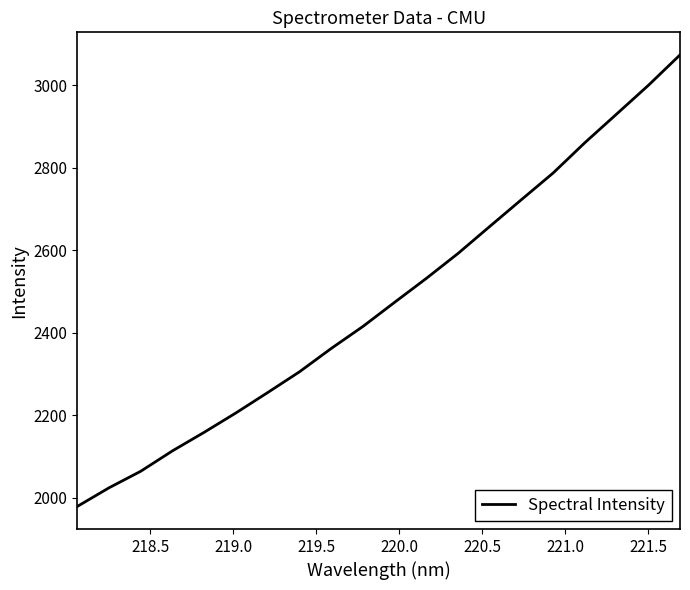

What is the greatest value displayed?

3073.2